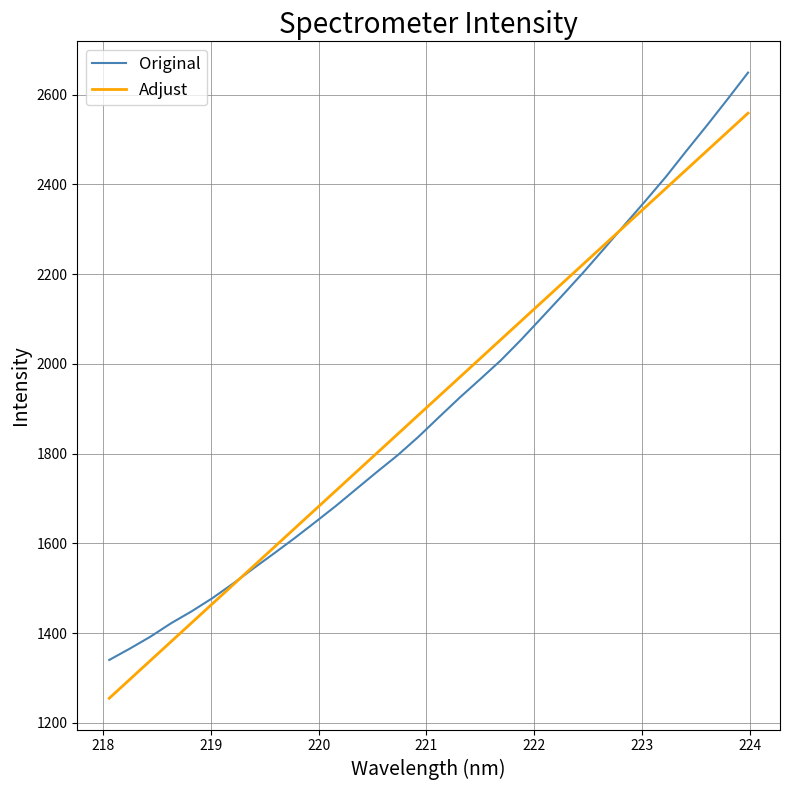

What is the minimum value shown in the chart?

1254.9